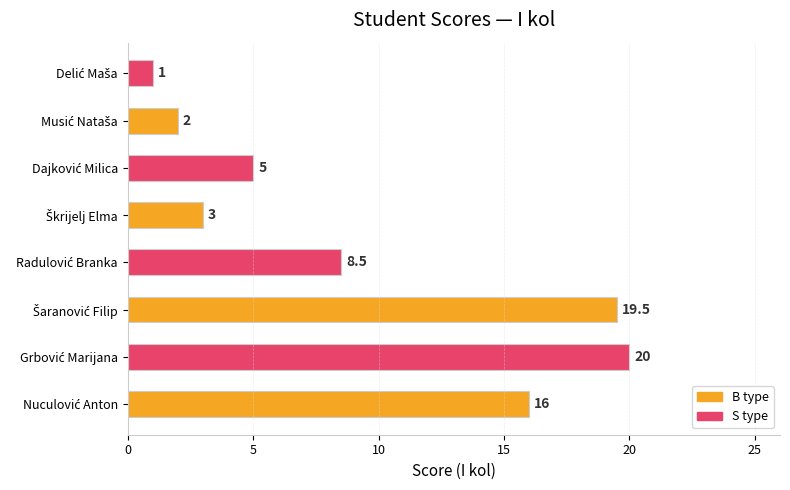

What is the smallest value displayed?

1.0